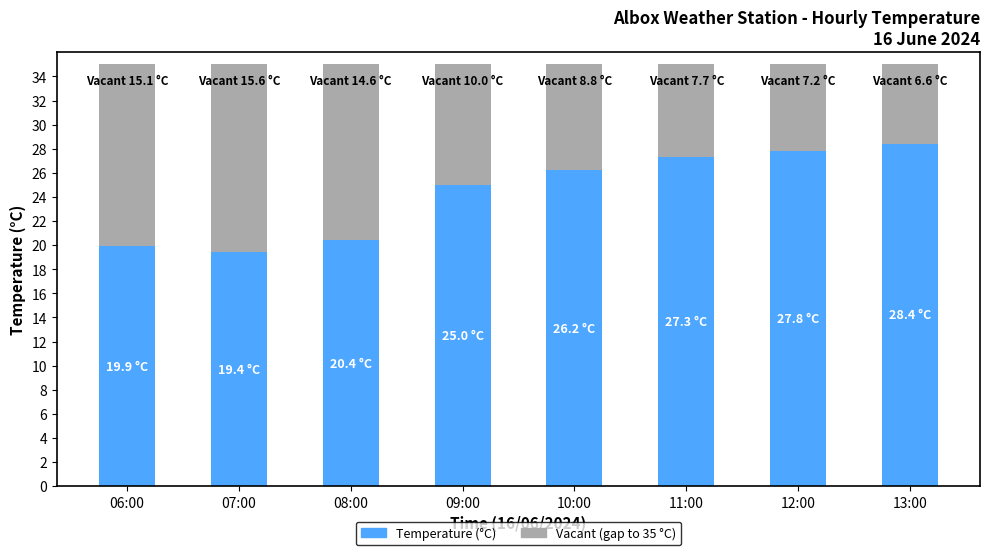

What is the total value across all series at 07:00?

35.0